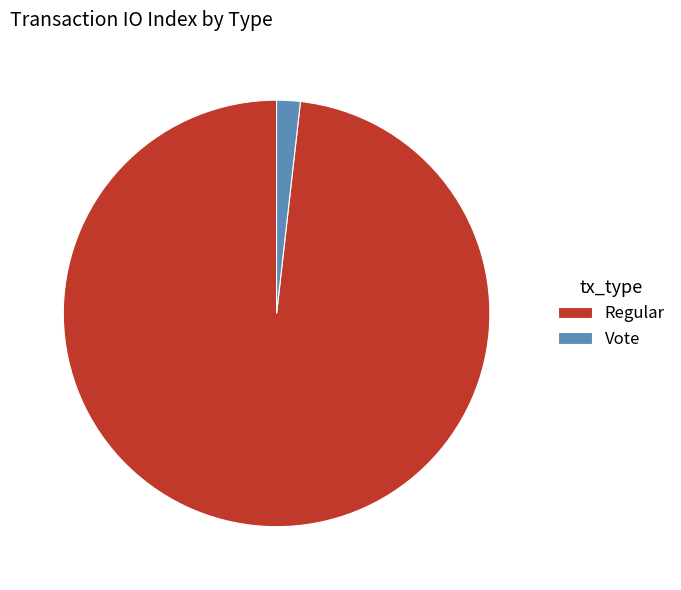

How many segments does this pie chart have?

2